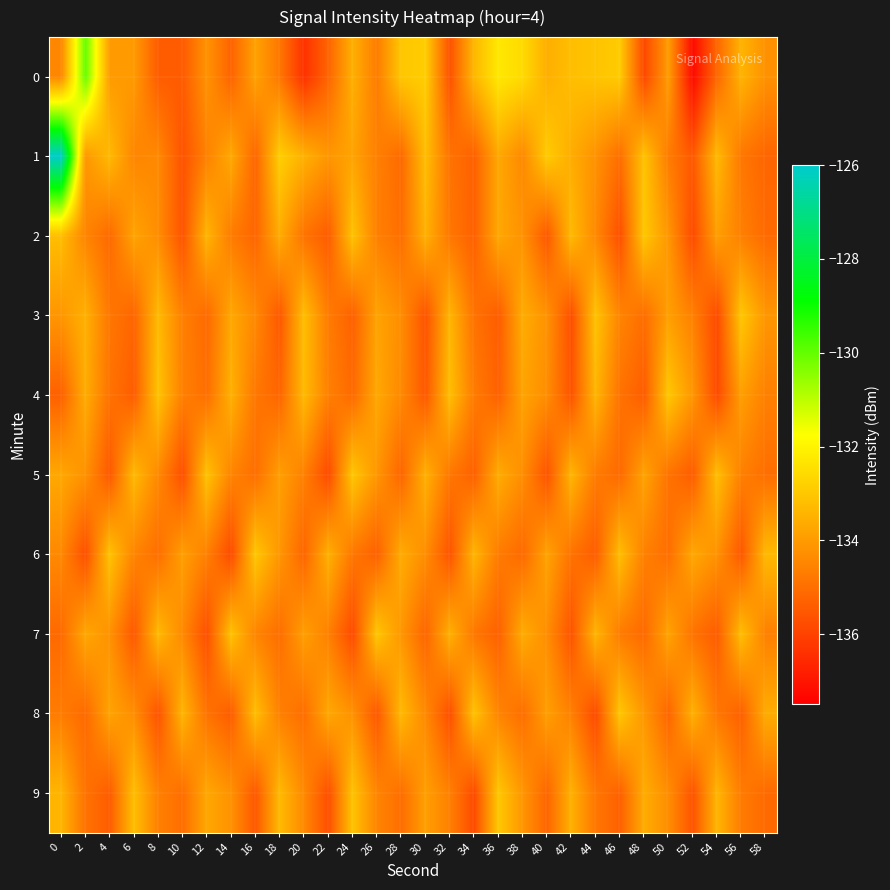

At how many categories does at least one series exceed -133?

8